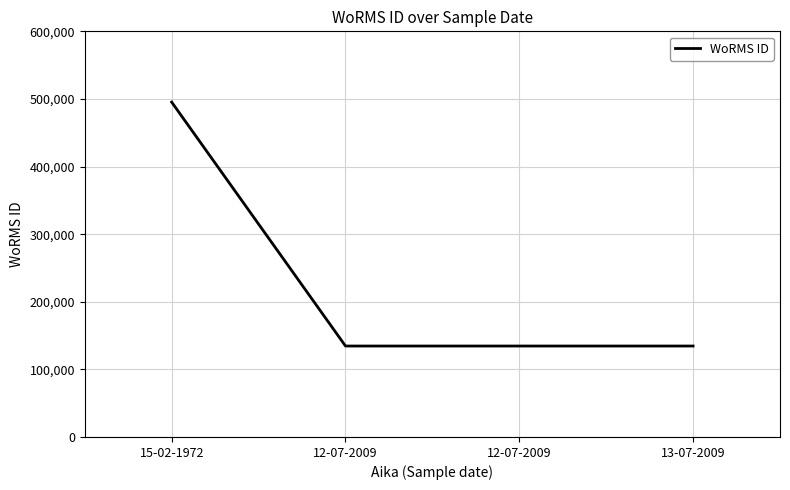

Count the number of values greater than 134529.

1